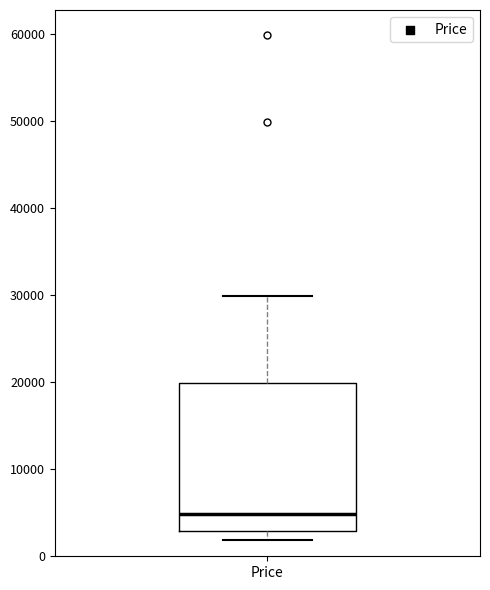

Where does the upper whisker of the box for Price end on the y-axis? The values are not printed on the chart, so give them approximately, as read against the axis.

30000